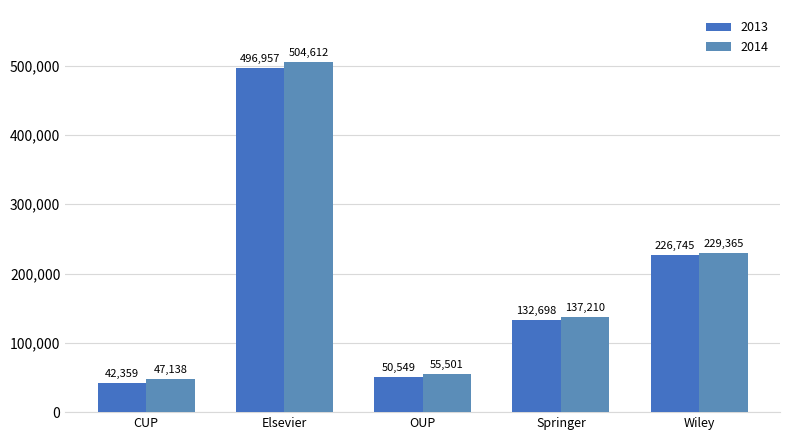

How many data points in 2013 are less than 132698?

2